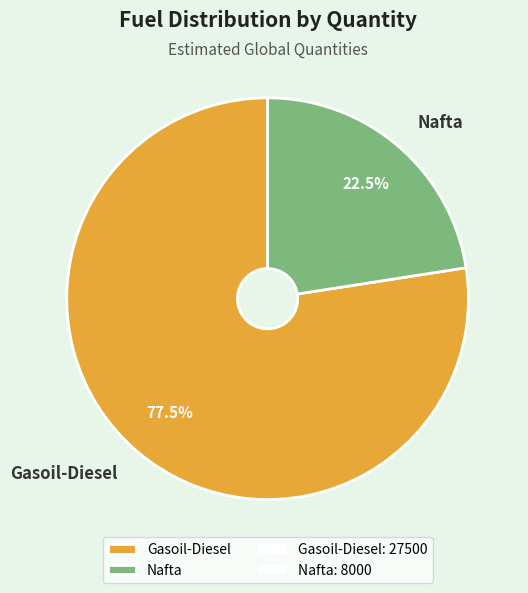

Is there a majority slice in this chart?

Yes